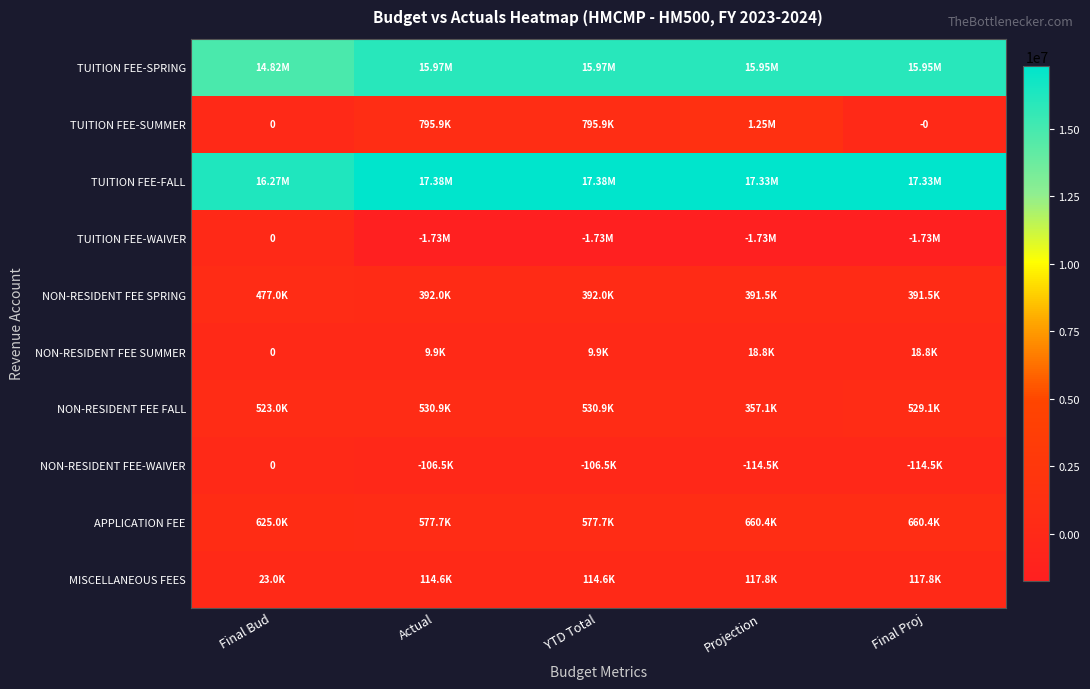

At which label is MISCELLANEOUS FEES closest to 70383?

Actual